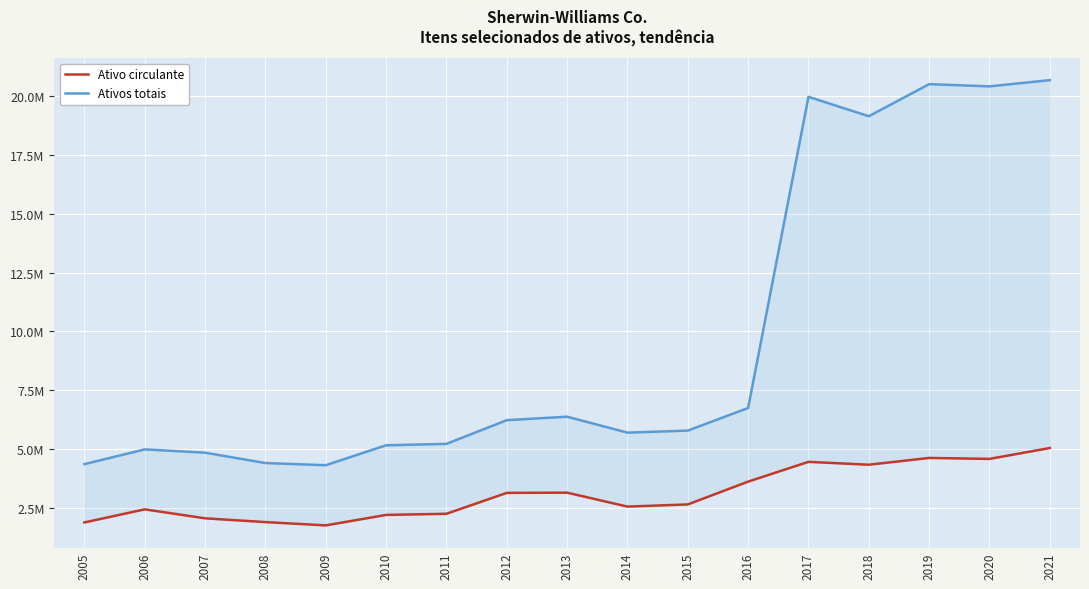

The value of Ativos totais at 2019 is 10807432. True or false?

False